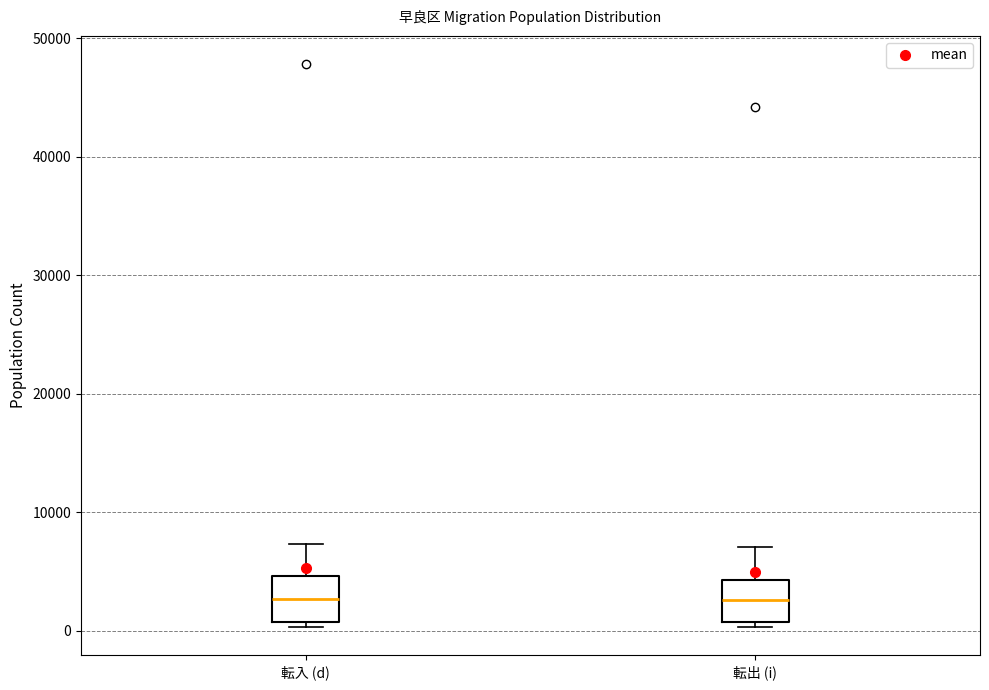

Where is the lower edge of the box for 転出 (i) on the y-axis? The values are not printed on the chart, so give them approximately, as read against the axis.

1000